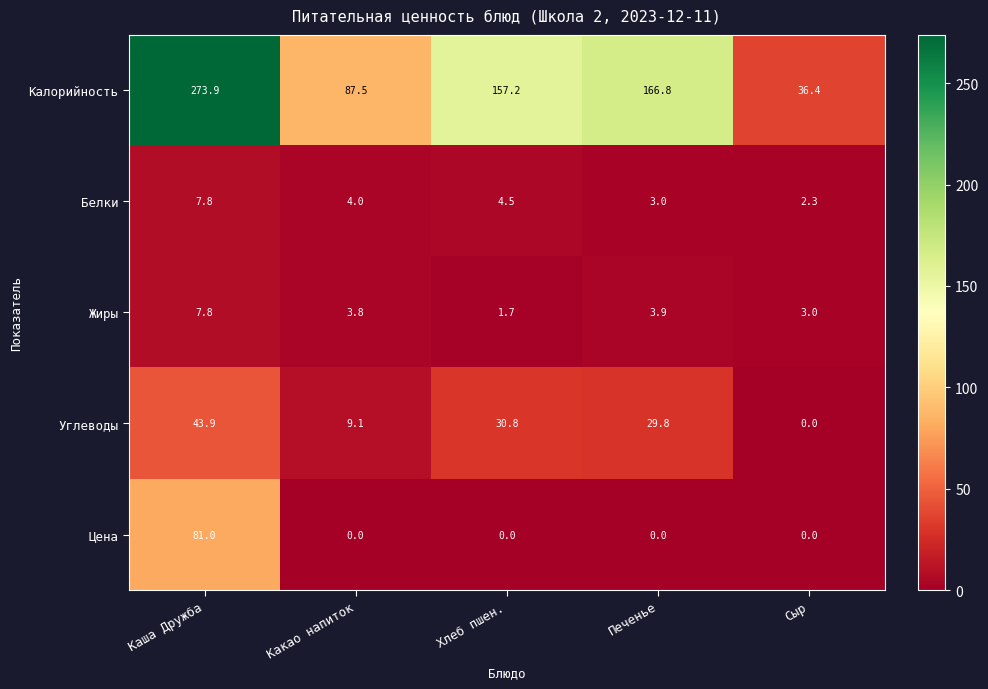

Is it true that Жиры equals 3.0 at Сыр?

True